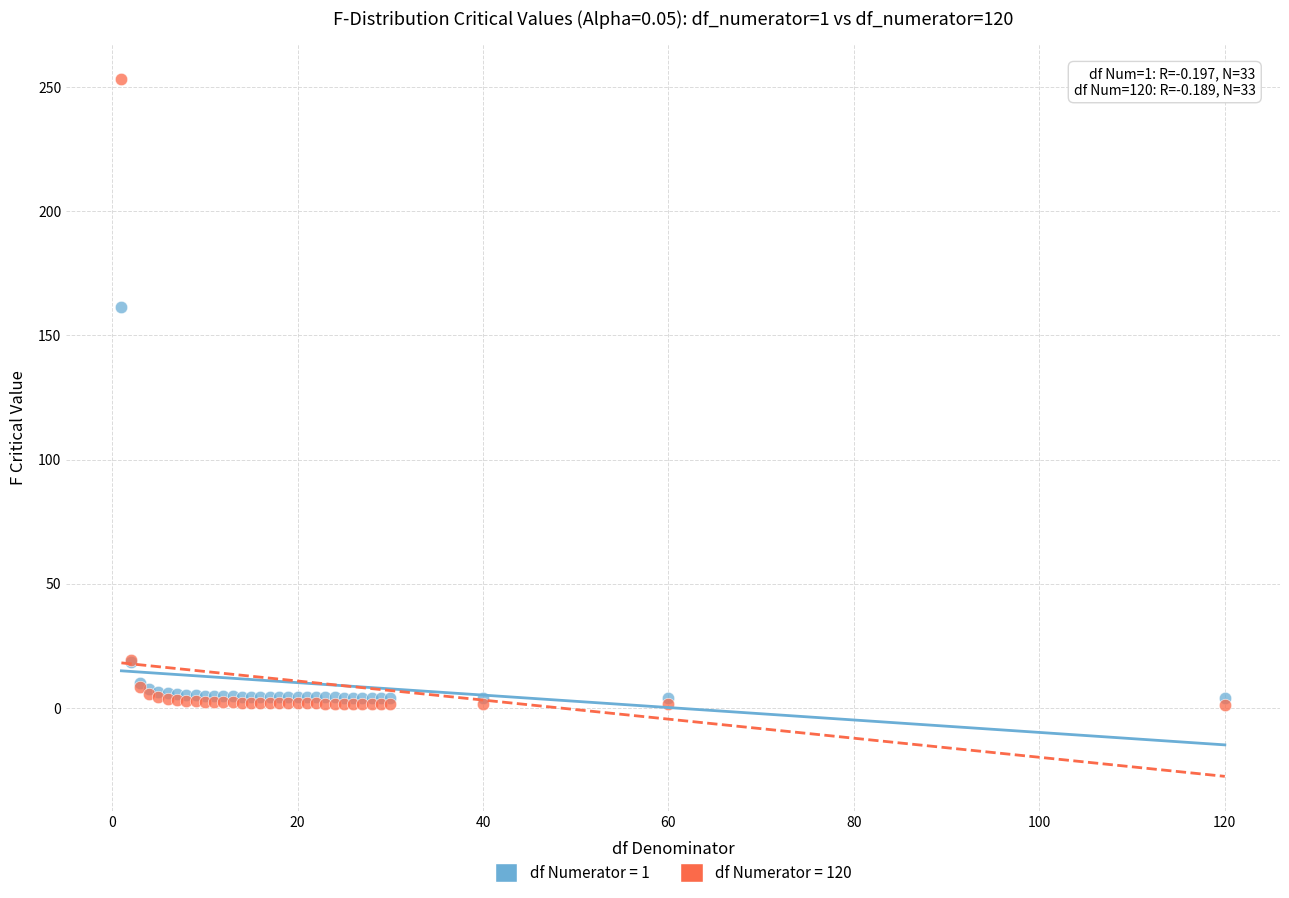

In the df Numerator = 120 series, what Y value is closest to 127?

19.5